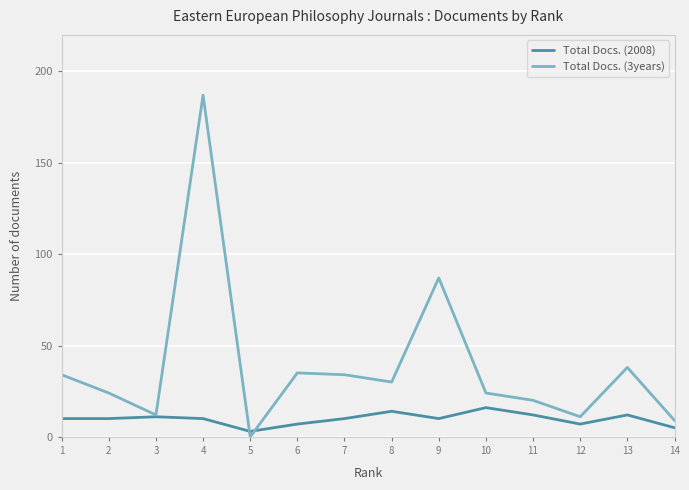

How many distinct data groups are displayed?

2